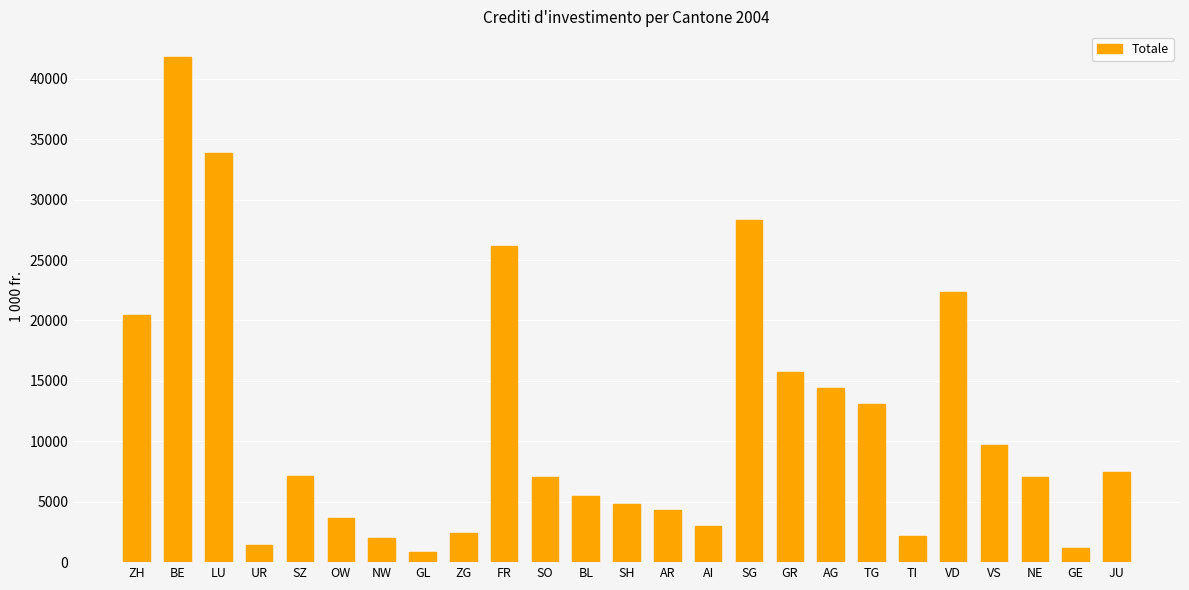

What is the value of the 9th bar from the left?

2396.0